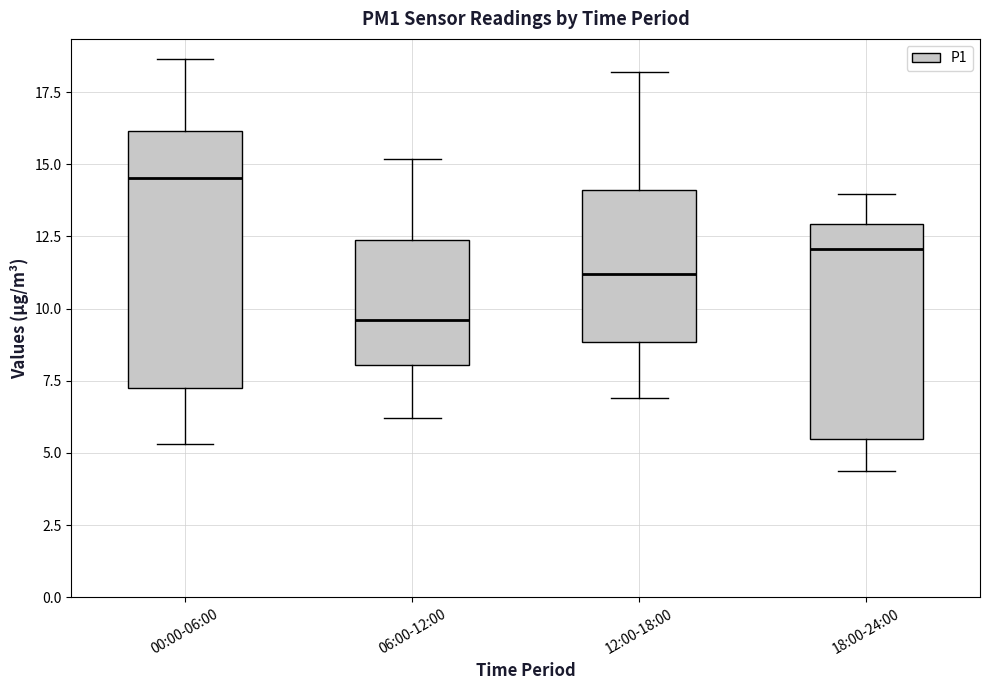

Where is the lower edge of the box for 00:00-06:00 on the y-axis? The values are not printed on the chart, so give them approximately, as read against the axis.

7.0